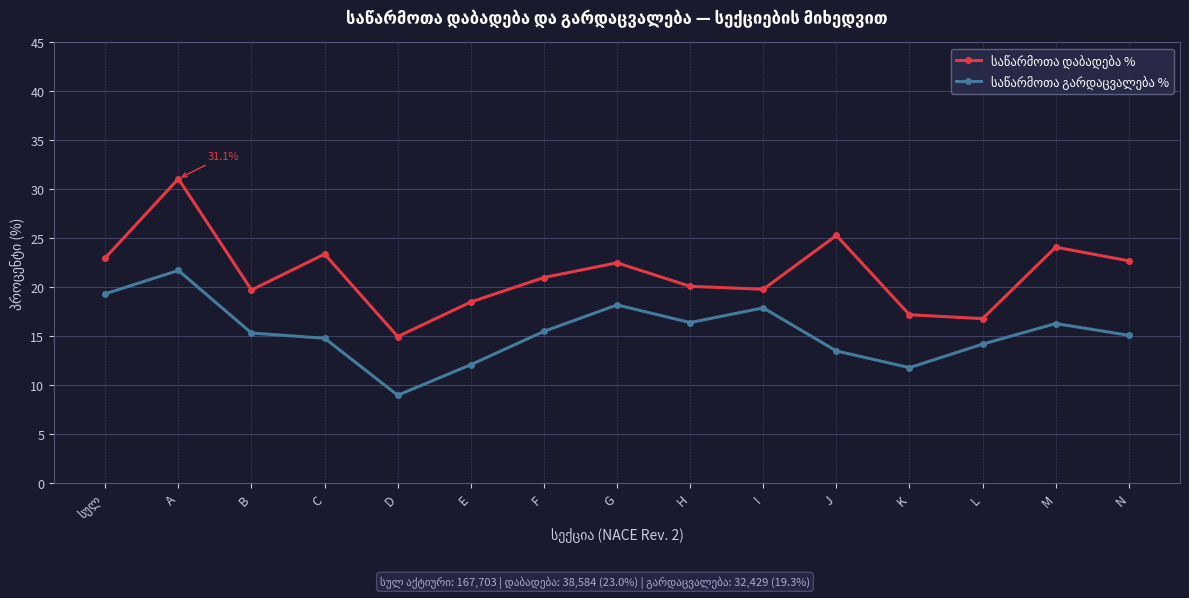

At which category is the sum across all series the highest?

A